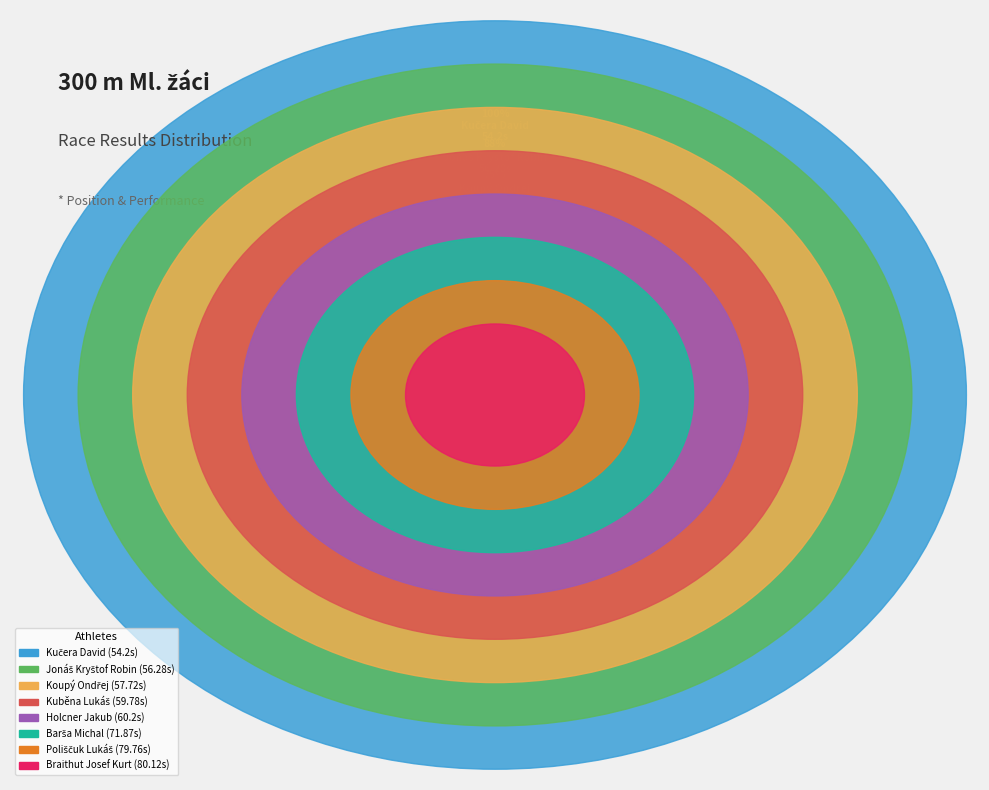

How many segments does this pie chart have?

8